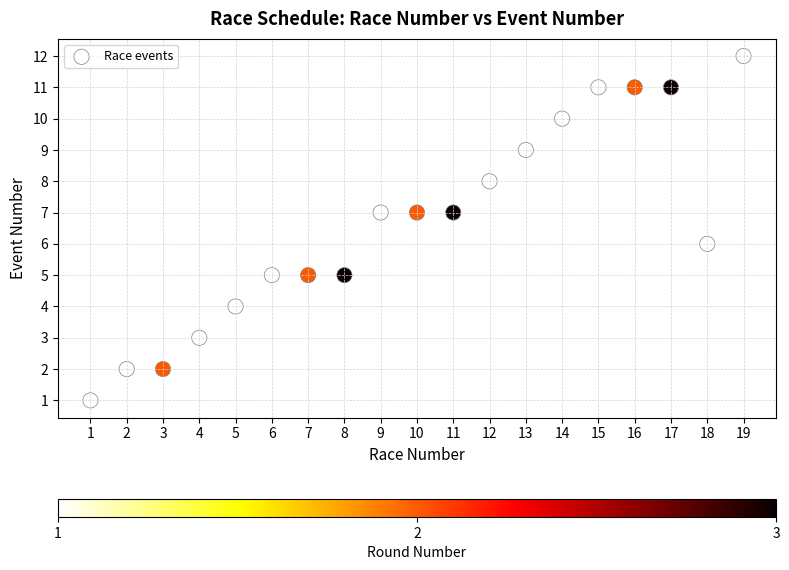

What is the range of Y values (max minus min)?

11